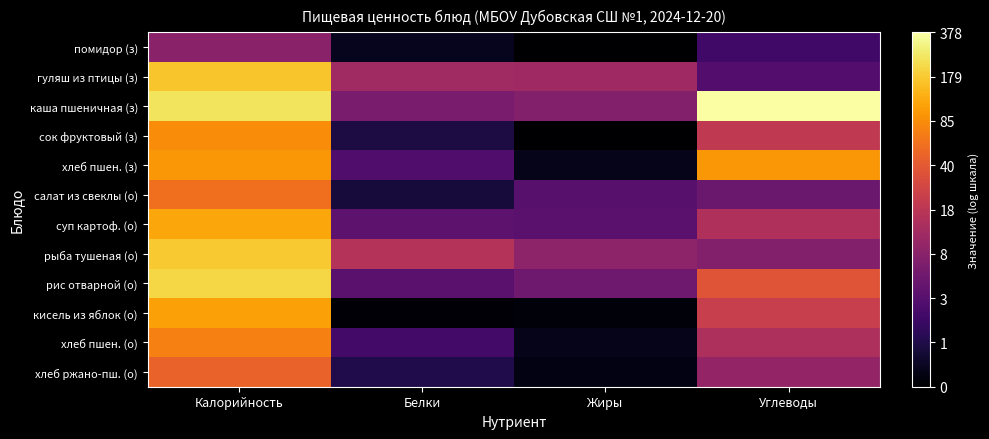

List the series in order of their peak value, lowest first.

помидор (з), хлеб ржано-пш. (о), салат из свеклы (о), хлеб пшен. (о), сок фруктовый (з), хлеб пшен. (з), кисель из яблок (о), суп картоф. (о), гуляш из птицы (з), рыба тушеная (о), рис отварной (о), каша пшеничная (з)